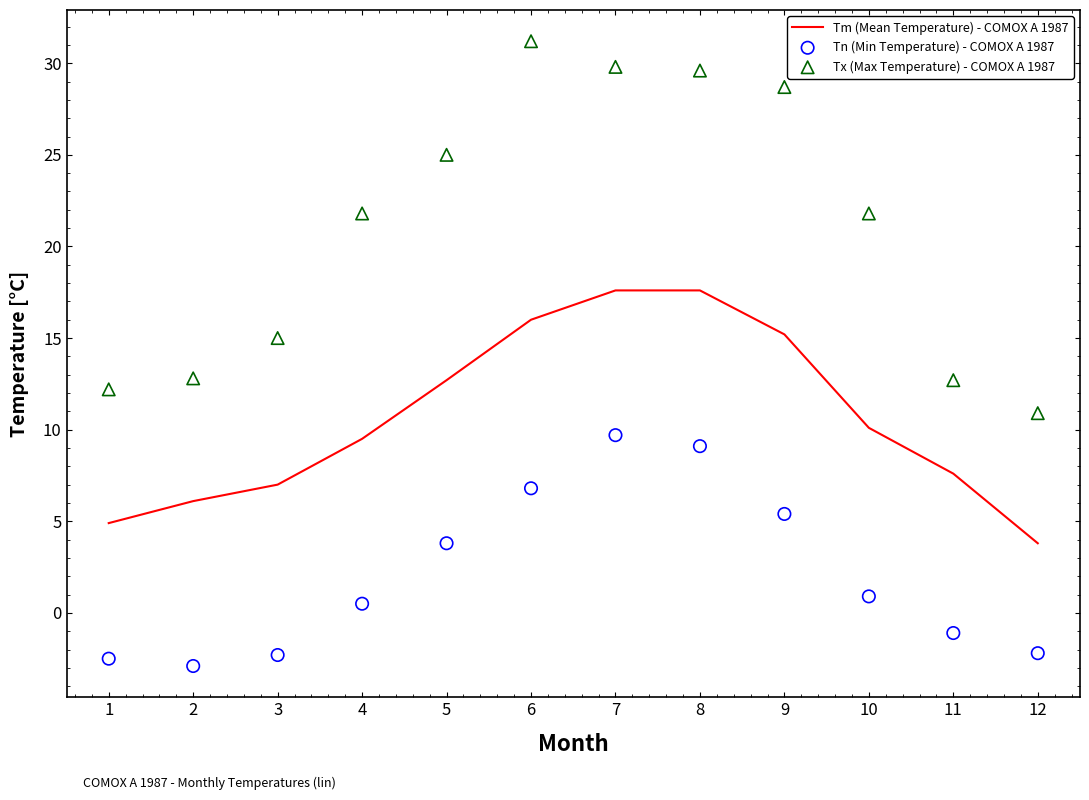

Which series has the largest total across all categories?

Tx (Max Temperature) - COMOX A 1987